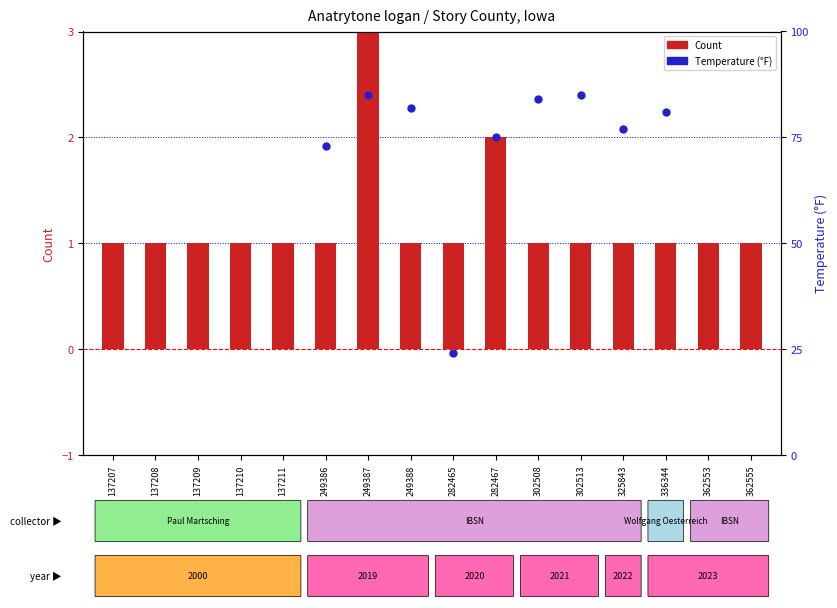

At how many categories does at least one series exceed 24?

8